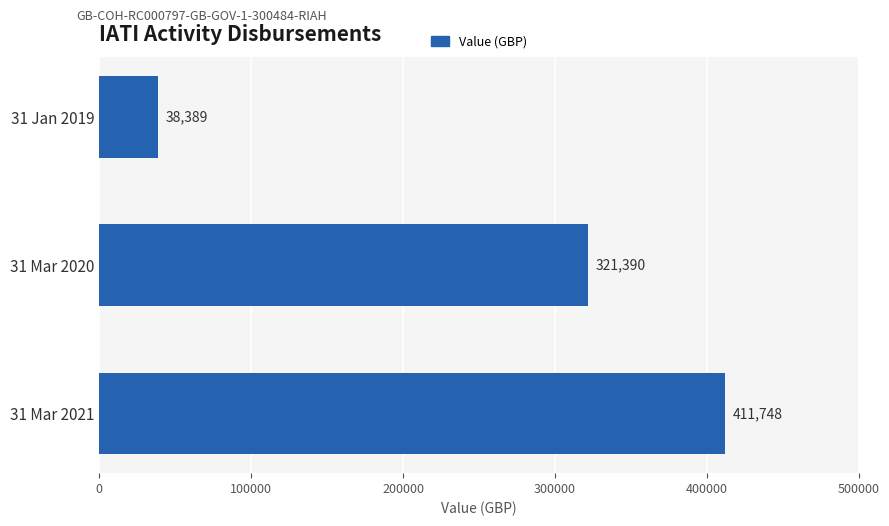

Read the value at 31 Mar 2021.

411747.7